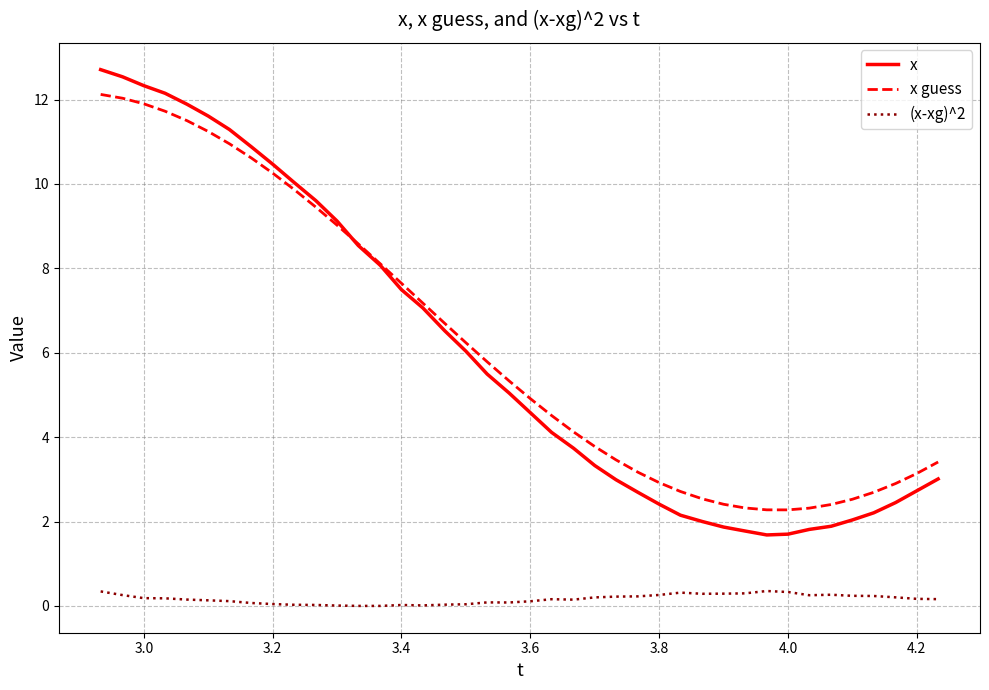

What is the minimum value for x?

1.7